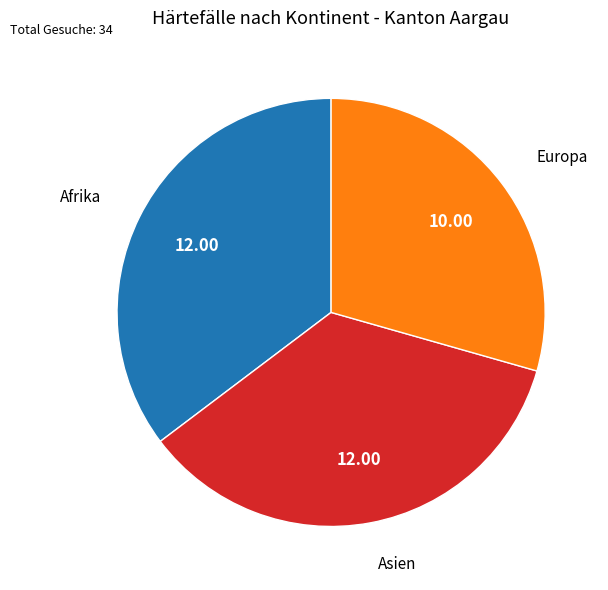

Does any single category account for the majority?

No